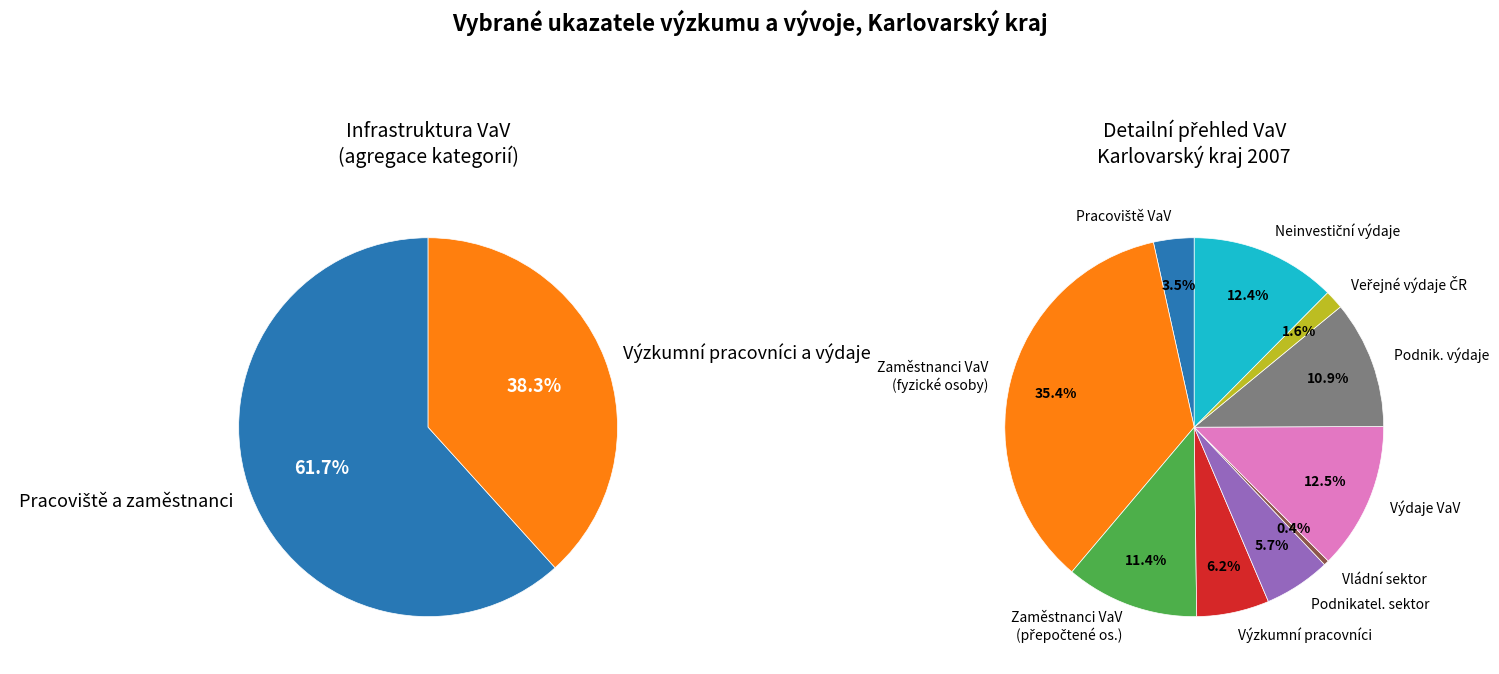

Rank the categories by value from highest to lowest.

Počet zaměstnanců VaV (fyzické osoby), Výdaje na VaV (mil. Kč), Neinvestiční výdaje, Počet zaměstnanců VaV (přepočtené osoby), podnikatelské celkem, Výzkumní pracovníci (přepočtené osoby), podnikatelský, Počet pracovišť výzkumu a vývoje, veřejné z ČR, vládní